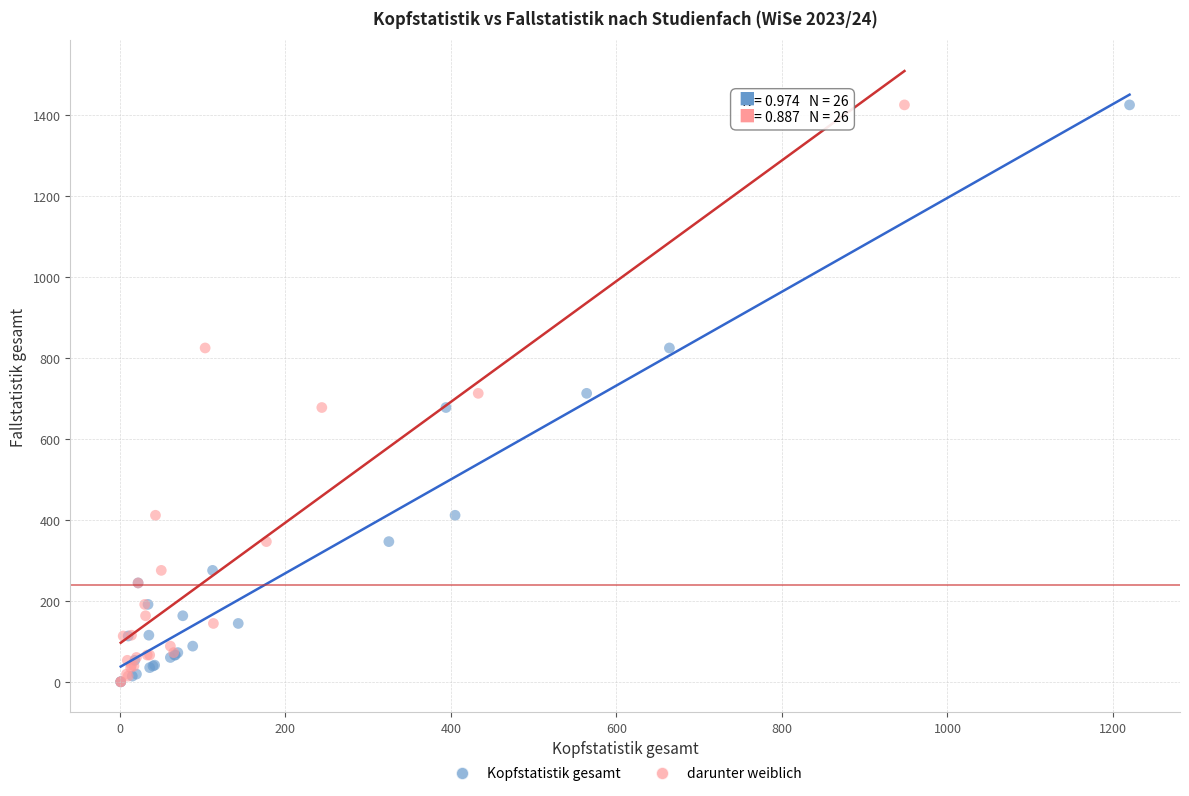

What are all the series names shown in the legend?

Kopfstatistik gesamt, darunter weiblich